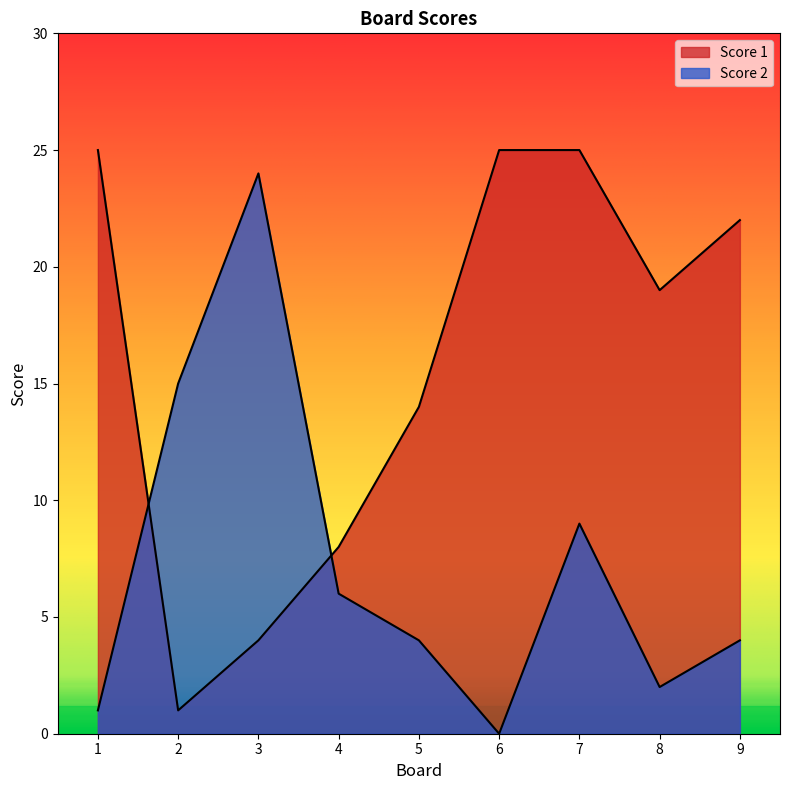

At which category is the sum across all series the highest?

7